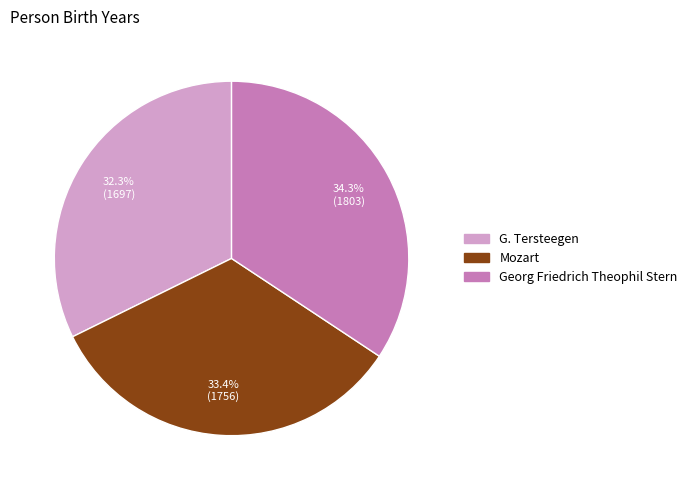

Approximately how many times larger is the value at Georg Friedrich Theophil Stern compared to G. Tersteegen?

1.1